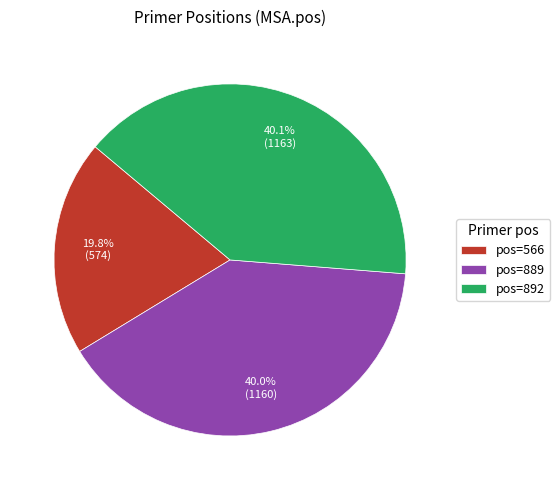

What is the total percentage of pos=889 and pos=566?

59.9%